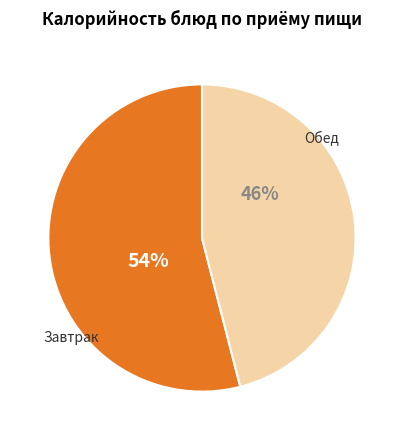

To the nearest percent, what is the difference between the largest and smallest slice percentages?

8%